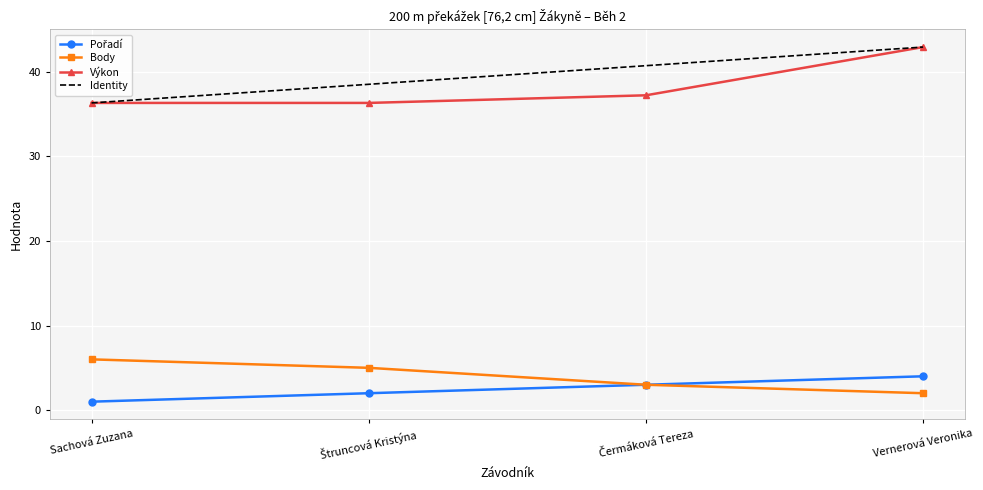

What is the smallest value displayed?

1.0